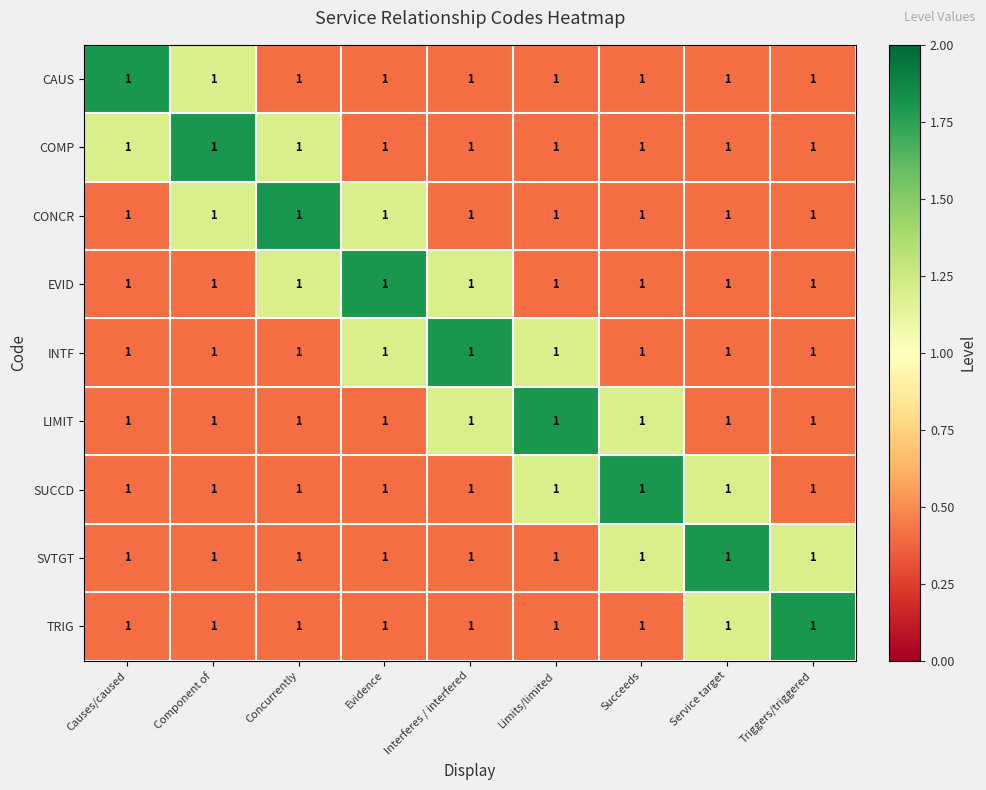

Reading right to left, transcribe all the data shown in this chart.

CAUS: Triggers/triggered=1.0	Service target=1.0	Succeeds=1.0	Limits/limited=1.0	Interferes / interfered=1.0	Evidence=1.0	Concurrently=1.0	Component of=1.0	Causes/caused=1.0
COMP: Triggers/triggered=1.0	Service target=1.0	Succeeds=1.0	Limits/limited=1.0	Interferes / interfered=1.0	Evidence=1.0	Concurrently=1.0	Component of=1.0	Causes/caused=1.0
CONCR: Triggers/triggered=1.0	Service target=1.0	Succeeds=1.0	Limits/limited=1.0	Interferes / interfered=1.0	Evidence=1.0	Concurrently=1.0	Component of=1.0	Causes/caused=1.0
EVID: Triggers/triggered=1.0	Service target=1.0	Succeeds=1.0	Limits/limited=1.0	Interferes / interfered=1.0	Evidence=1.0	Concurrently=1.0	Component of=1.0	Causes/caused=1.0
INTF: Triggers/triggered=1.0	Service target=1.0	Succeeds=1.0	Limits/limited=1.0	Interferes / interfered=1.0	Evidence=1.0	Concurrently=1.0	Component of=1.0	Causes/caused=1.0
LIMIT: Triggers/triggered=1.0	Service target=1.0	Succeeds=1.0	Limits/limited=1.0	Interferes / interfered=1.0	Evidence=1.0	Concurrently=1.0	Component of=1.0	Causes/caused=1.0
SUCCD: Triggers/triggered=1.0	Service target=1.0	Succeeds=1.0	Limits/limited=1.0	Interferes / interfered=1.0	Evidence=1.0	Concurrently=1.0	Component of=1.0	Causes/caused=1.0
SVTGT: Triggers/triggered=1.0	Service target=1.0	Succeeds=1.0	Limits/limited=1.0	Interferes / interfered=1.0	Evidence=1.0	Concurrently=1.0	Component of=1.0	Causes/caused=1.0
TRIG: Triggers/triggered=1.0	Service target=1.0	Succeeds=1.0	Limits/limited=1.0	Interferes / interfered=1.0	Evidence=1.0	Concurrently=1.0	Component of=1.0	Causes/caused=1.0